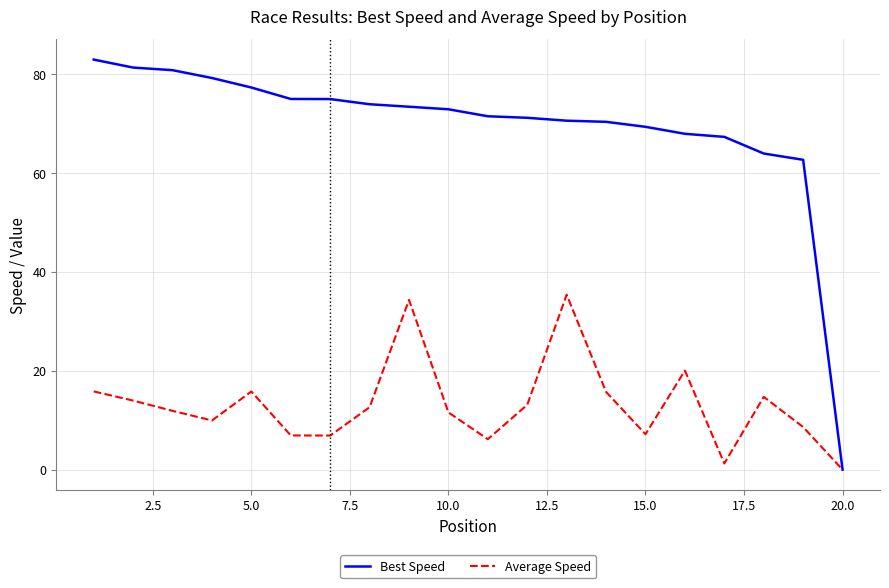

What is the greatest value displayed?

82.9